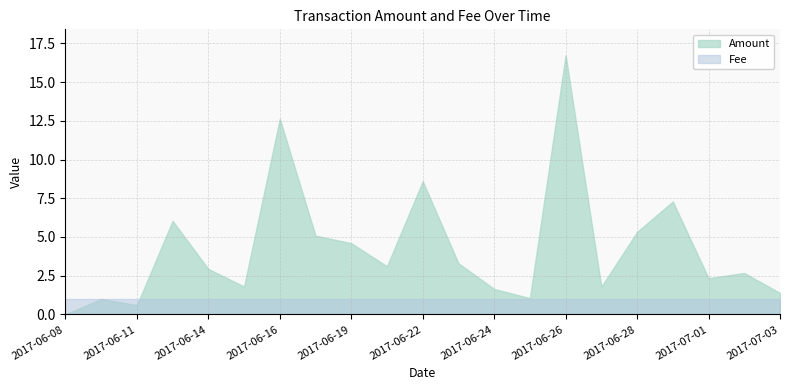

What are all the series names shown in the legend?

Amount, Fee